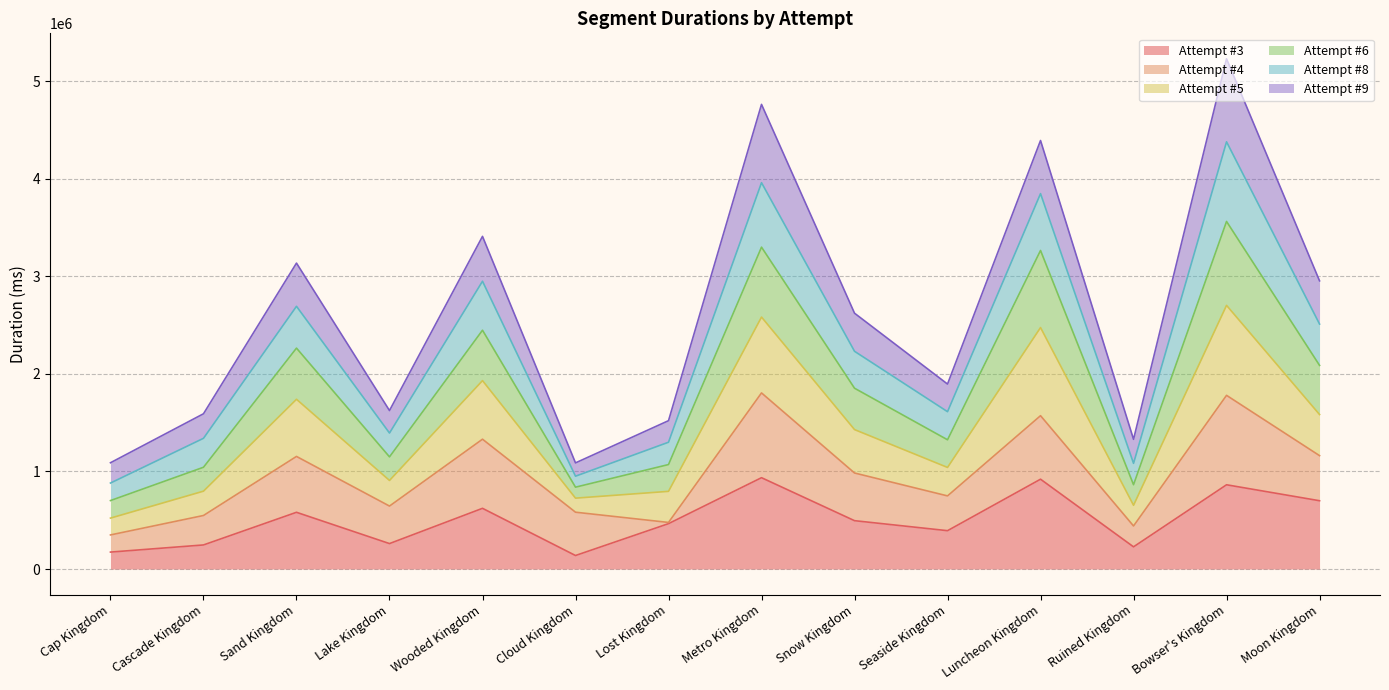

True or false: Attempt #5 and Attempt #3 intersect in this chart.

False